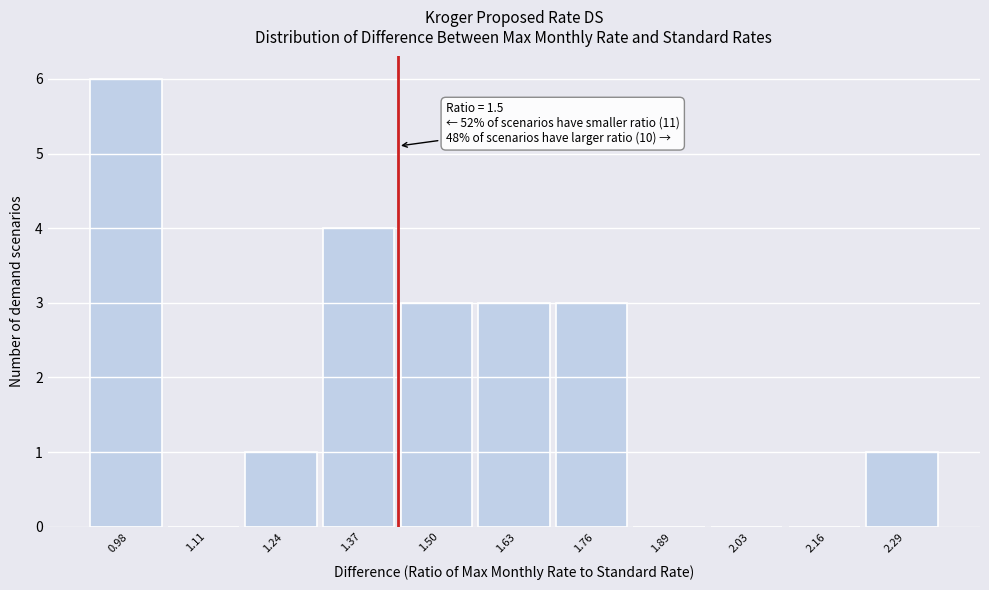

Reading right to left, list all the values displayed in this chart.

2.29=1	2.16=0	2.03=0	1.89=0	1.76=3	1.63=3	1.50=3	1.37=4	1.24=1	1.11=0	0.98=6